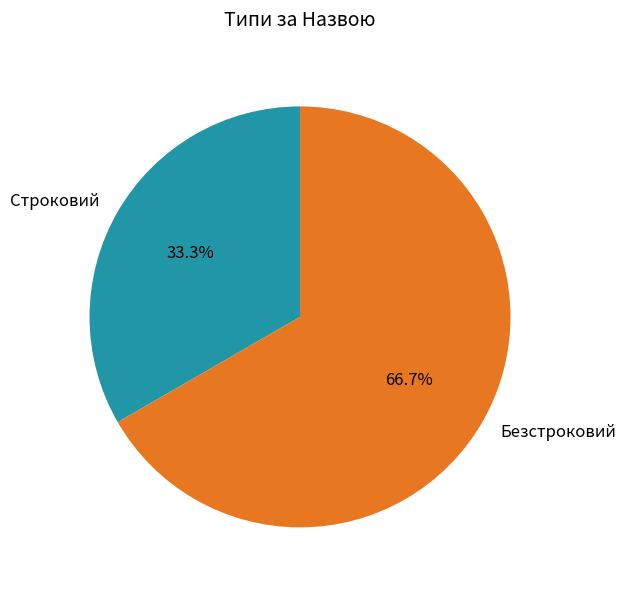

True or false: Безстроковий accounts for 82% of the total.

False